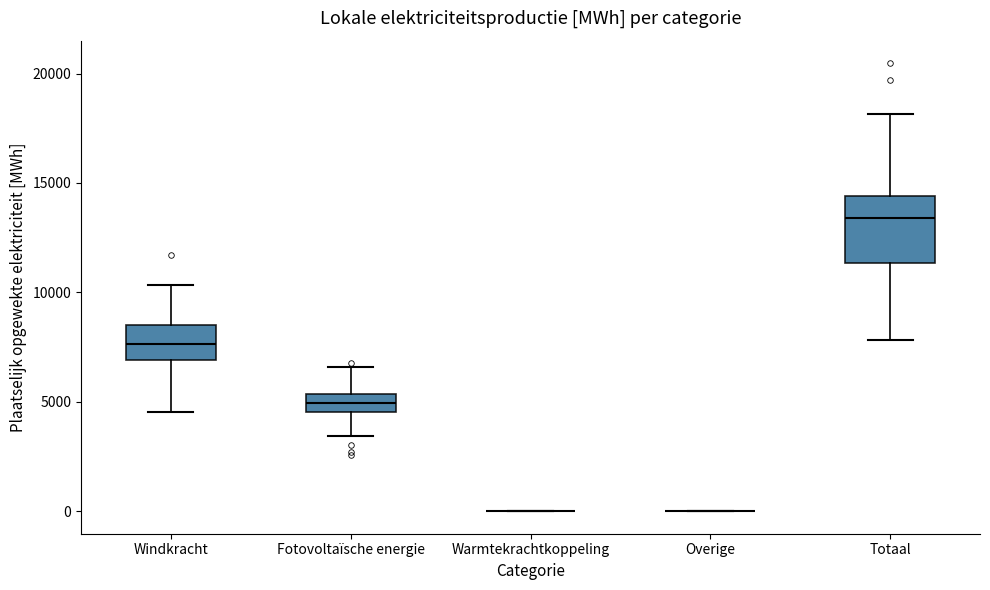

Reading left to right, read every box against the y-axis: the position of its median line, the range the box covers, and the ends of its whiskers. The values are not printed on the chart, so give them approximately, as read against the axis.

Windkracht: median 7500, box 7000 to 8500, whiskers 4500 to 10500
Fotovoltaïsche energie: median 5000, box 4500 to 5500, whiskers 3500 to 6500
Warmtekrachtkoppeling: box collapsed to a line at 0, whiskers 0 to 0
Overige: box collapsed to a line at 0, whiskers 0 to 0
Totaal: median 13500, box 11500 to 14500, whiskers 8000 to 18000